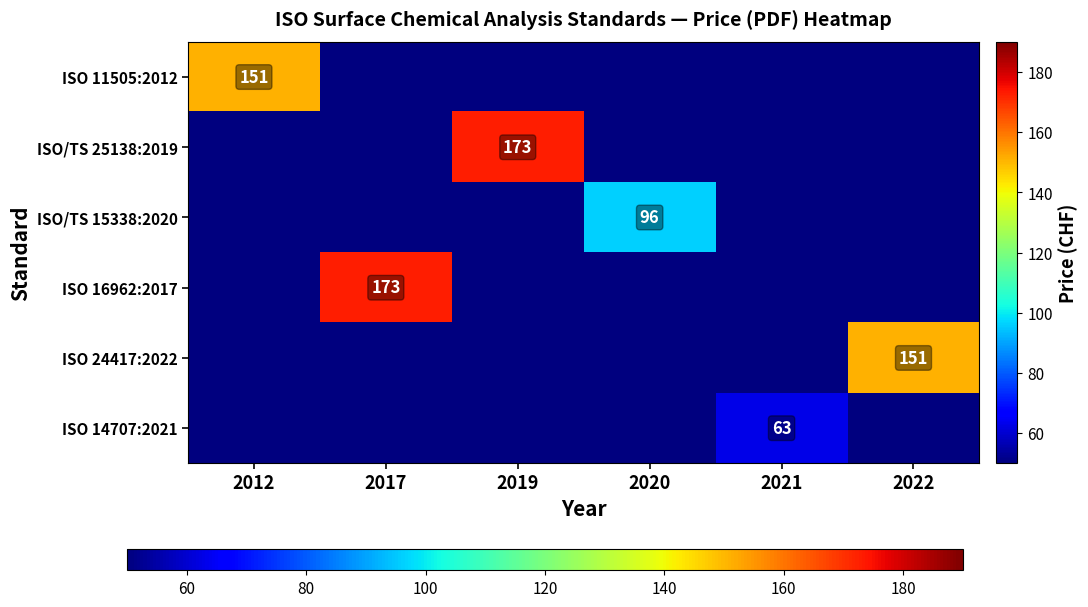

How many distinct data groups are displayed?

6